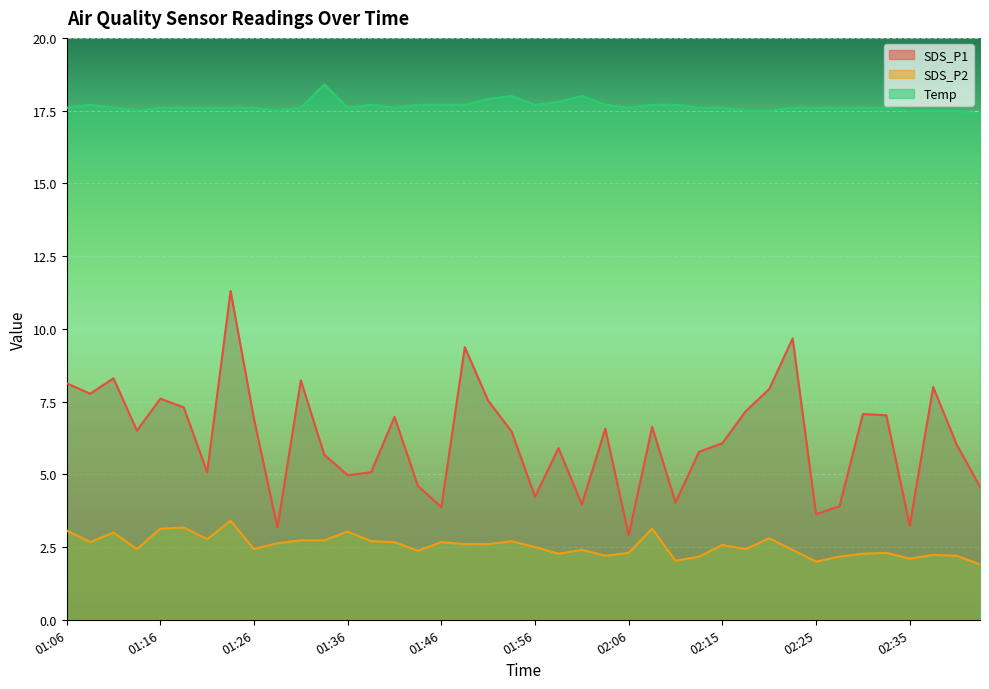

The value of Temp at 01:18 is 30.0. True or false?

False